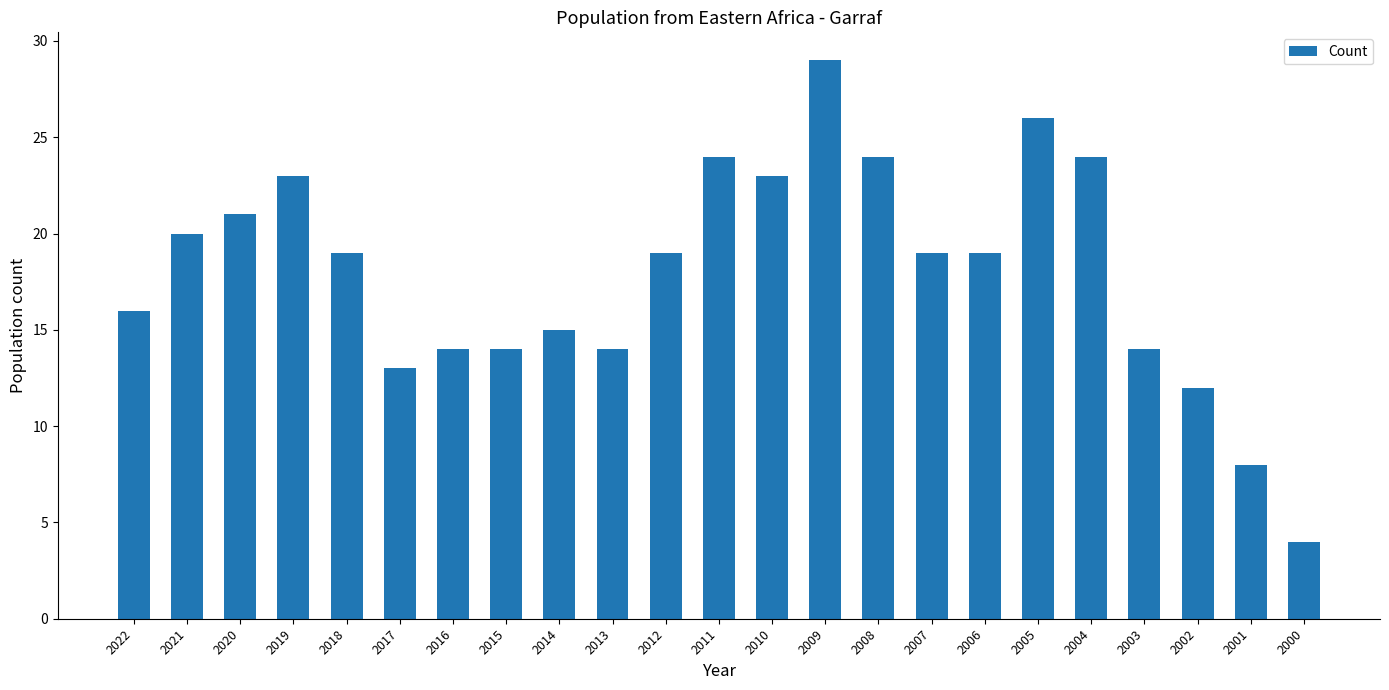

What is the change in value from 2016 to 2006?

+5